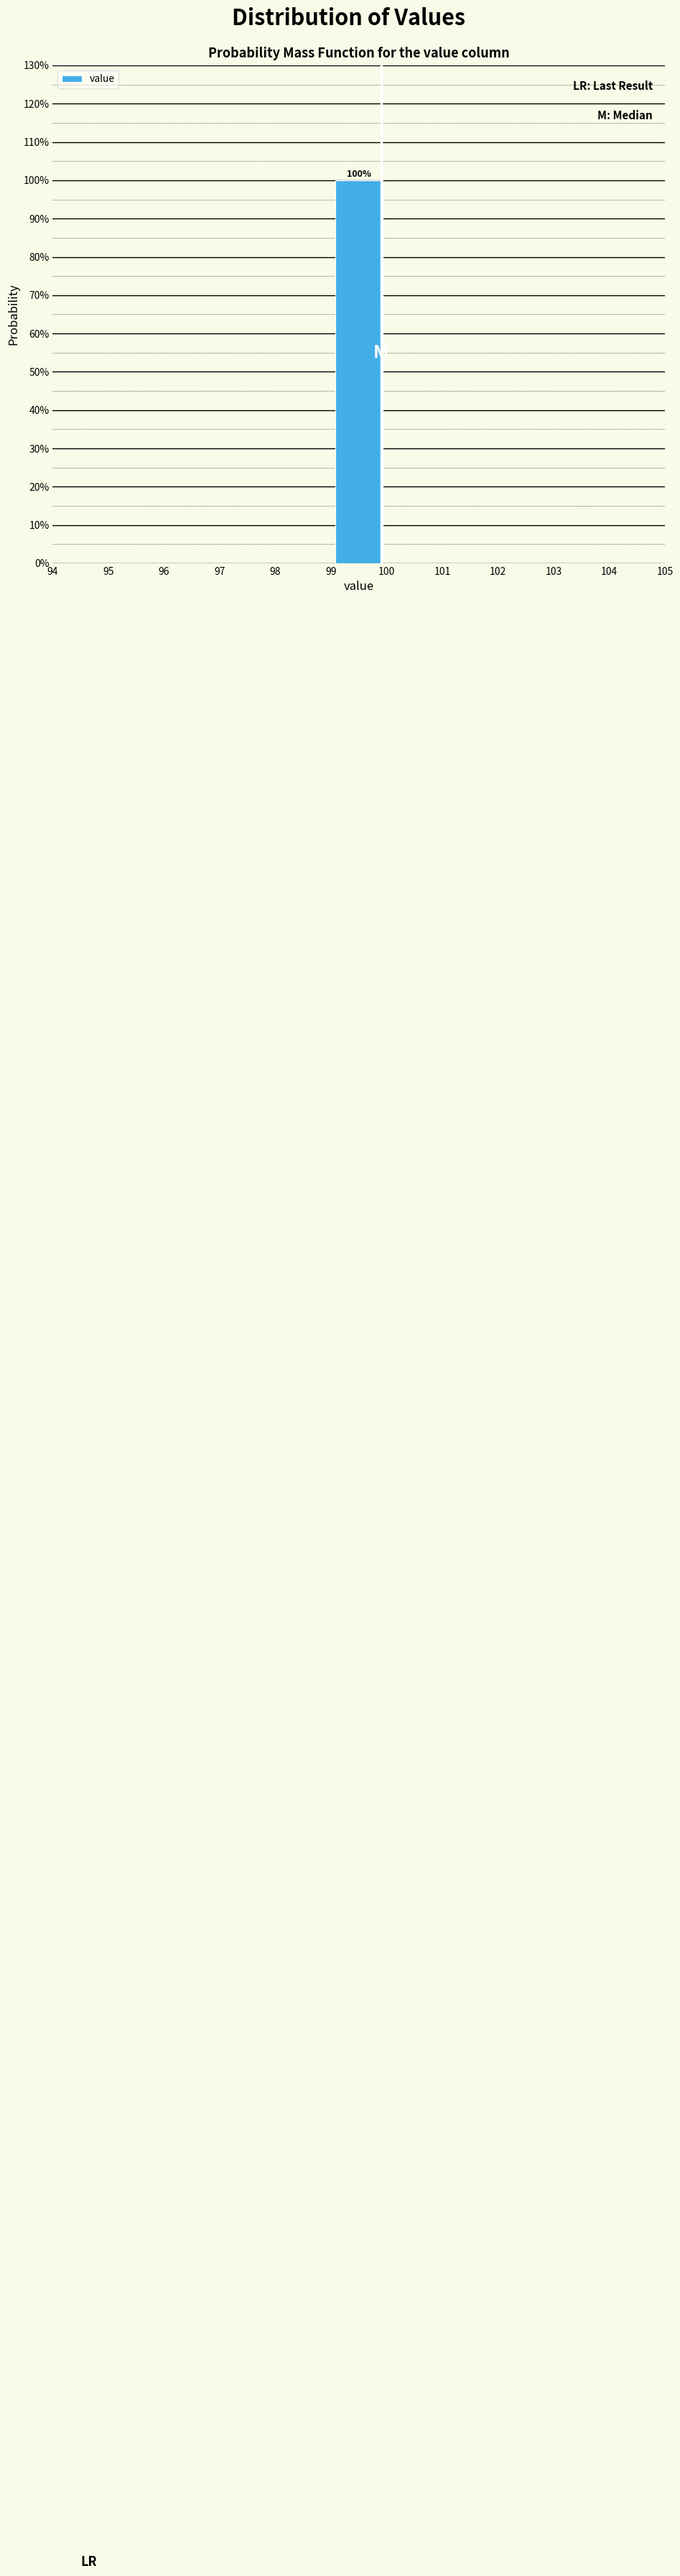

Over which range of the x-axis is the bar tallest?

99 to 100